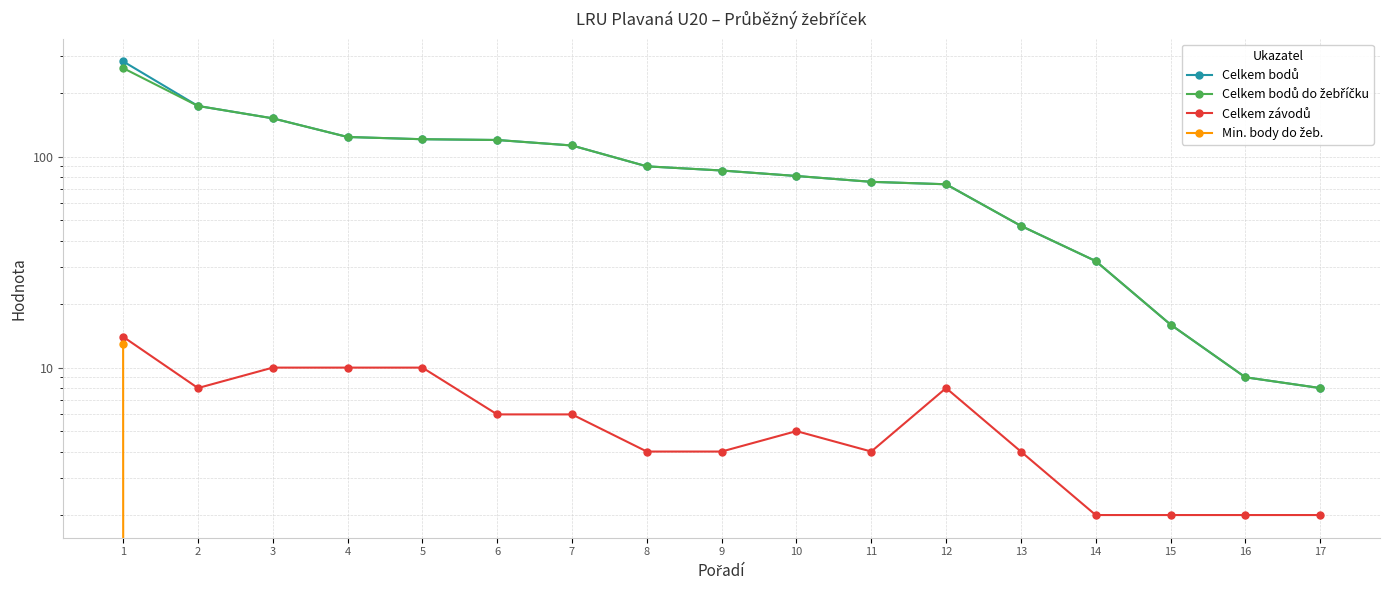

What is the maximum value for Celkem bodů?

283